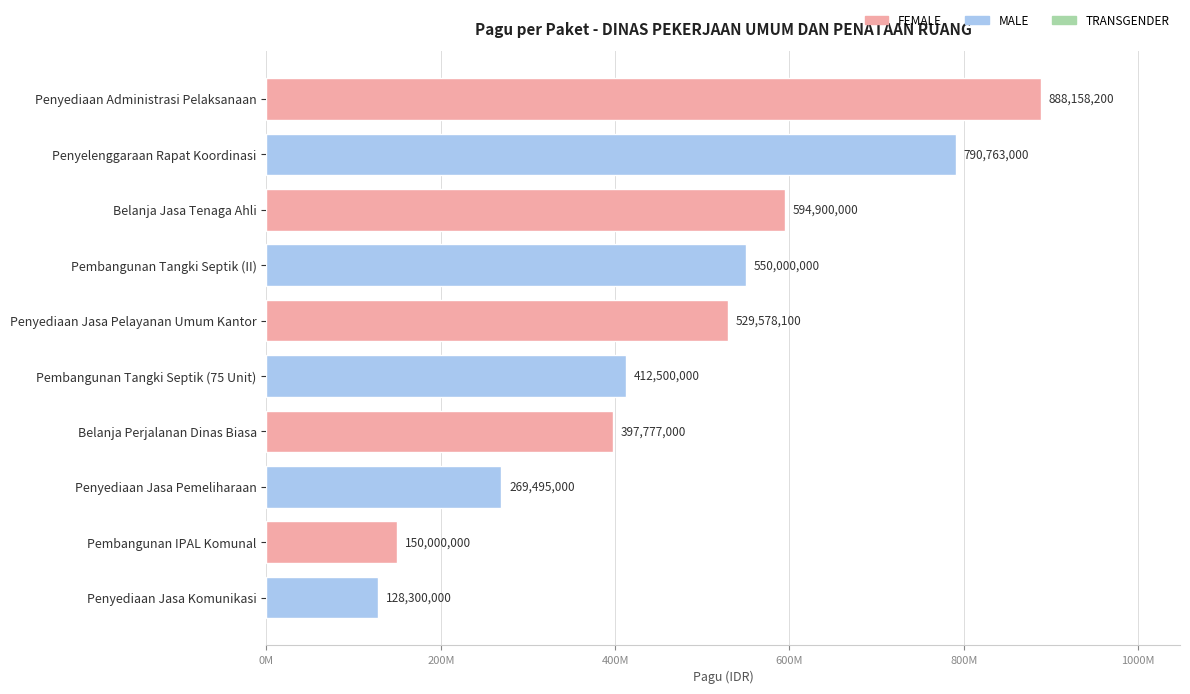

The chart shows a value of 594900000 at Belanja Jasa Tenaga Ahli. True or false?

True